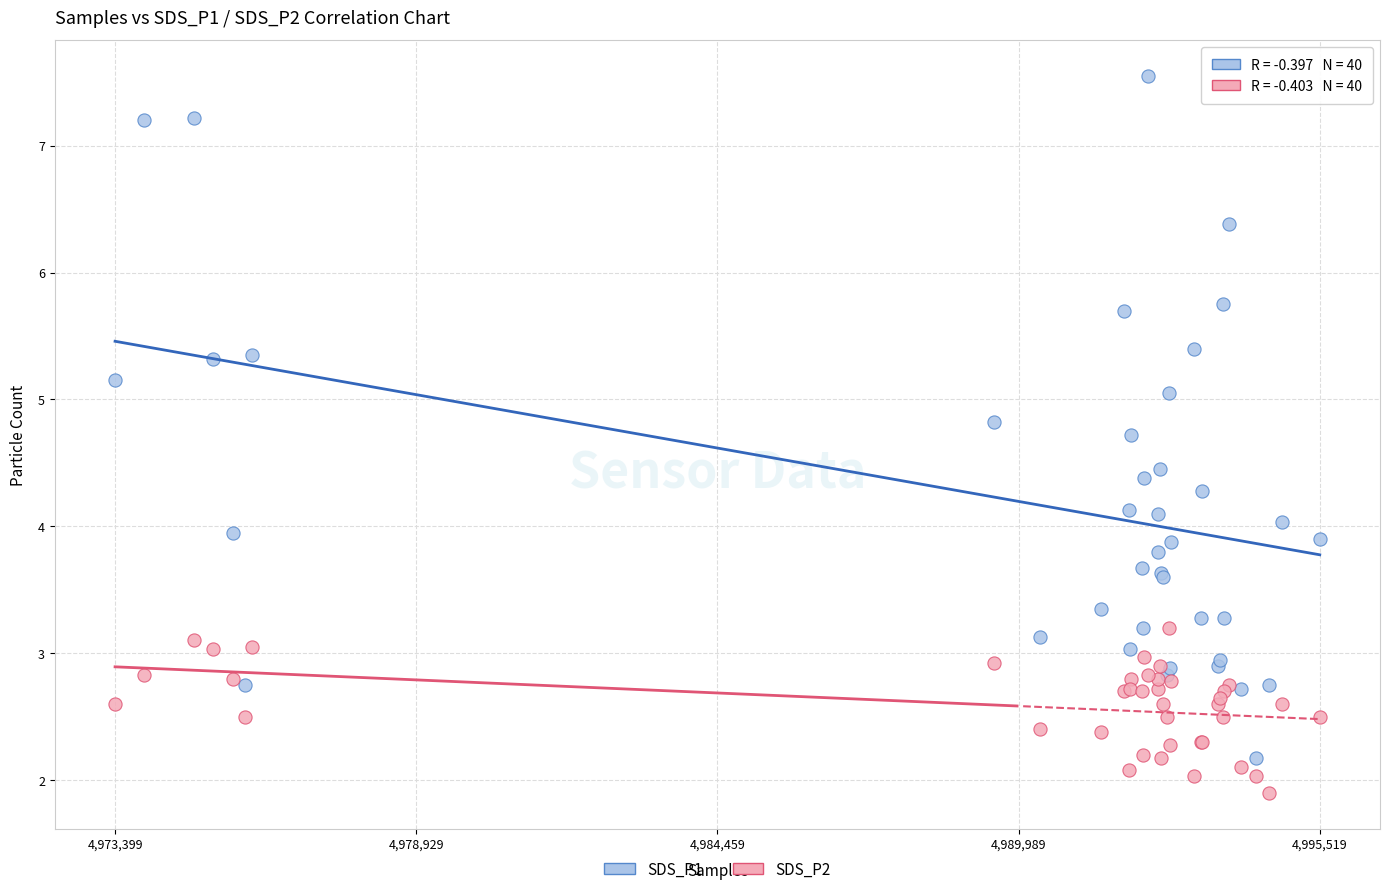

Which series reaches the maximum Y coordinate?

SDS_P1